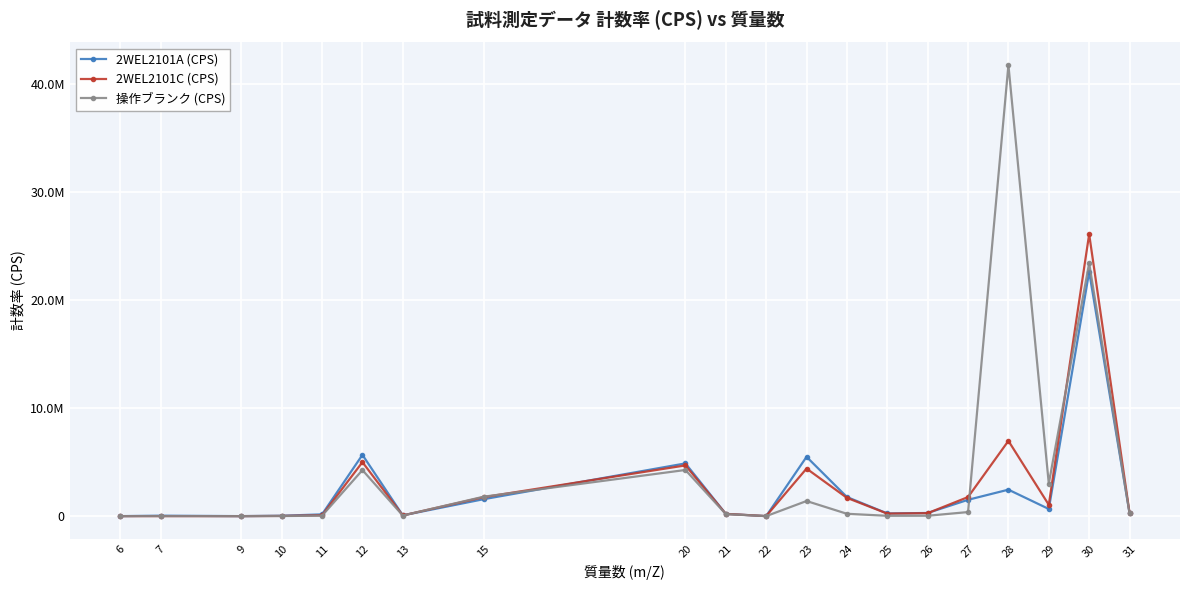

After their last crossing, which series has the higher values: 2WEL2101C (CPS) or 操作ブランク (CPS)?

2WEL2101C (CPS)